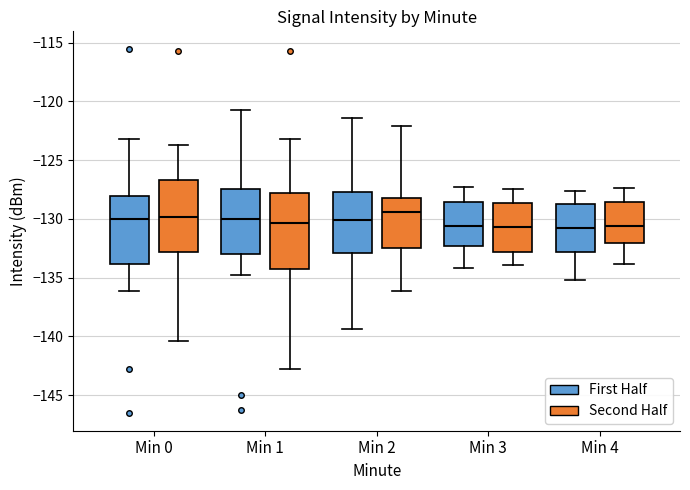

Reading left to right, read every box against the y-axis: the position of its median line, the range the box covers, and the ends of its whiskers. The values are not printed on the chart, so give them approximately, as read against the axis.

Min 0 (First Half): median -130.0, box -134.0 to -128.0, whiskers -136.0 to -123.0
Min 0 (Second Half): median -130.0, box -133.0 to -126.5, whiskers -140.5 to -124.0
Min 1 (First Half): median -130.0, box -133.0 to -127.5, whiskers -135.0 to -120.5
Min 1 (Second Half): median -130.5, box -134.0 to -128.0, whiskers -143.0 to -123.0
Min 2 (First Half): median -130.0, box -133.0 to -127.5, whiskers -139.5 to -121.5
Min 2 (Second Half): median -129.5, box -132.5 to -128.0, whiskers -136.0 to -122.0
Min 3 (First Half): median -130.5, box -132.5 to -128.5, whiskers -134.0 to -127.5
Min 3 (Second Half): median -130.5, box -133.0 to -128.5, whiskers -134.0 to -127.5
Min 4 (First Half): median -131.0, box -133.0 to -128.5, whiskers -135.0 to -127.5
Min 4 (Second Half): median -130.5, box -132.0 to -128.5, whiskers -134.0 to -127.5